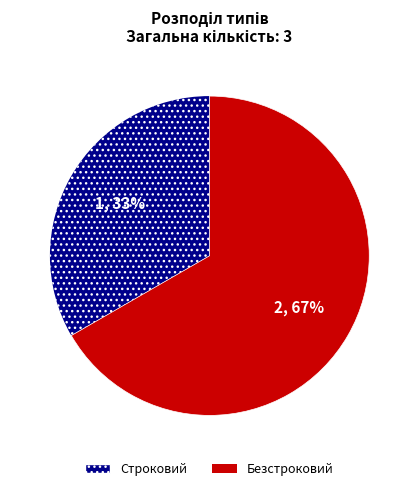

Combined, do Строковий and Безстроковий account for over 50%?

Yes